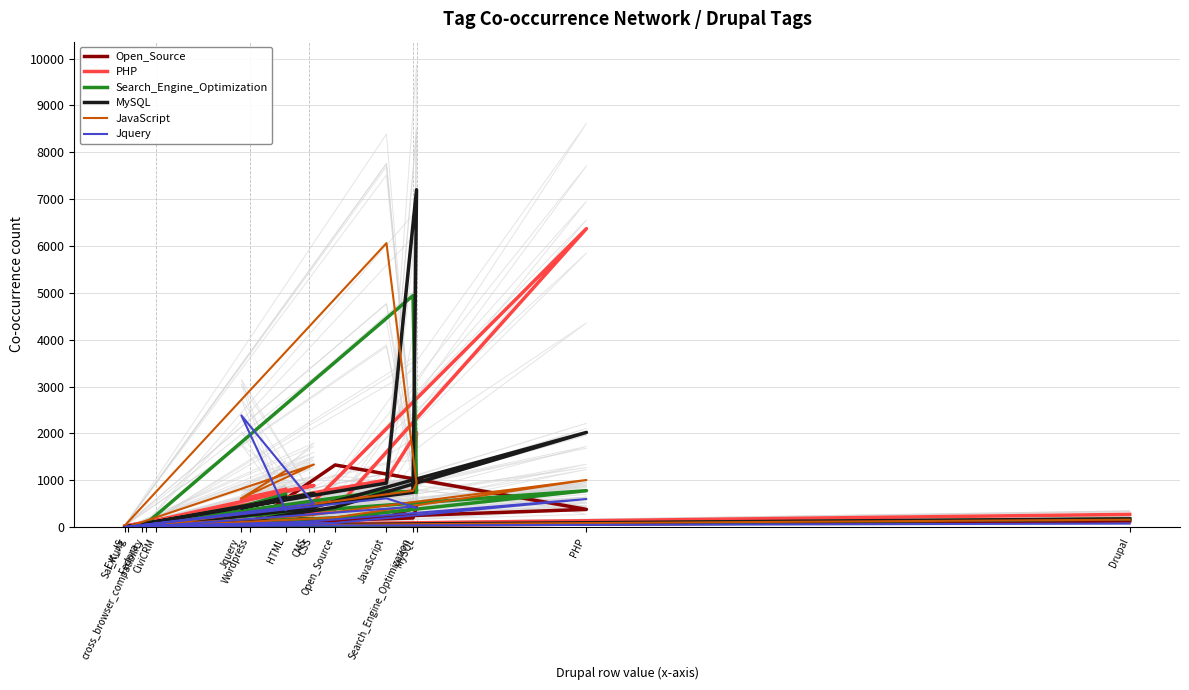

How many lines are shown in the chart?

6